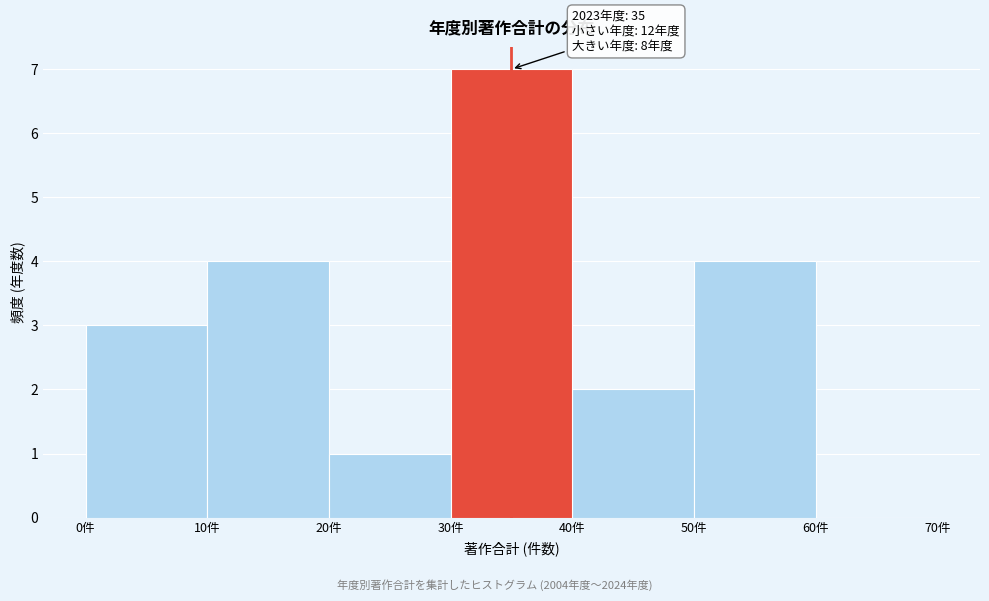

Over which range of the x-axis is the bar tallest?

30 to 40